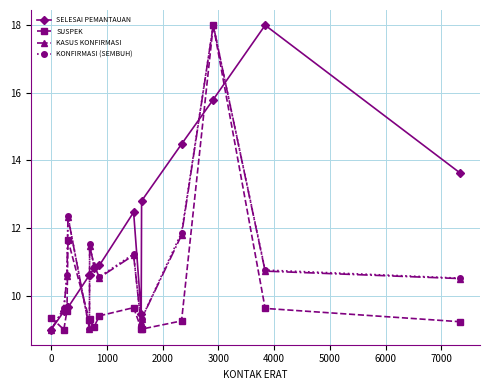

At how many categories does at least one series exceed 11?

8